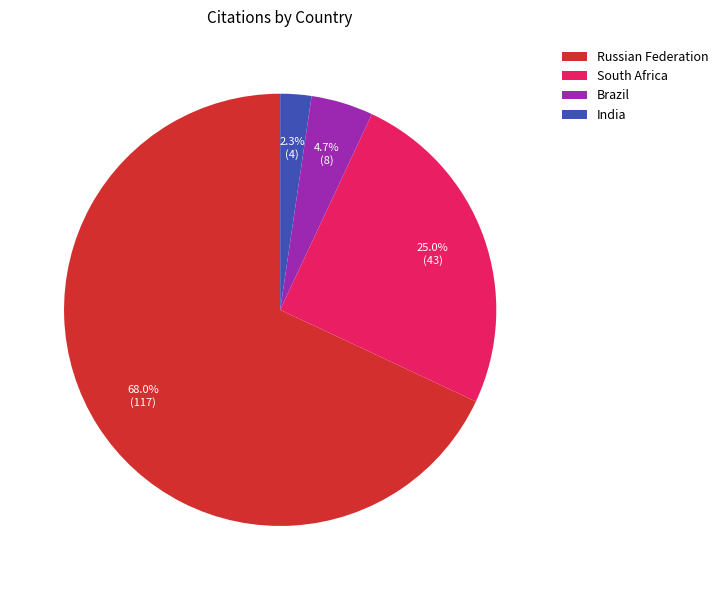

Is there any slice that represents more than half of the pie?

Yes